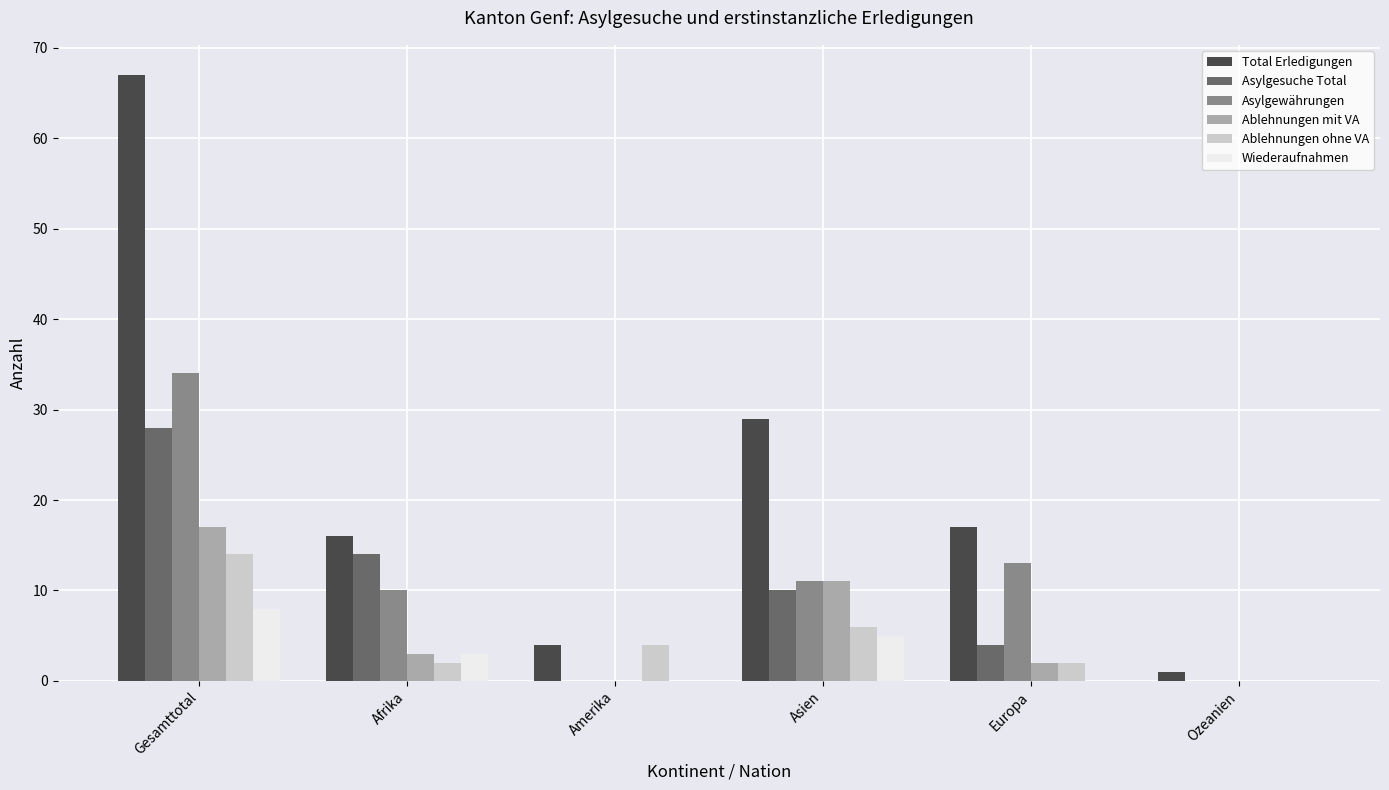

Read the Asylgesuche Total value at Asien.

10